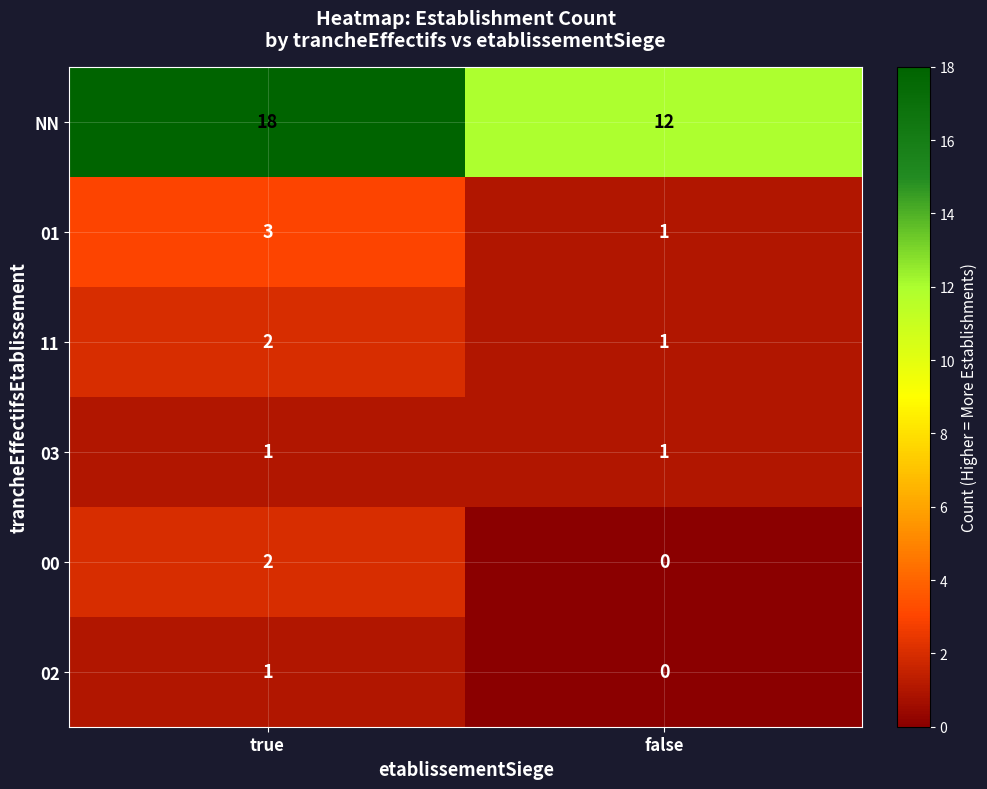

The 11 series shows 1 at false. True or false?

True